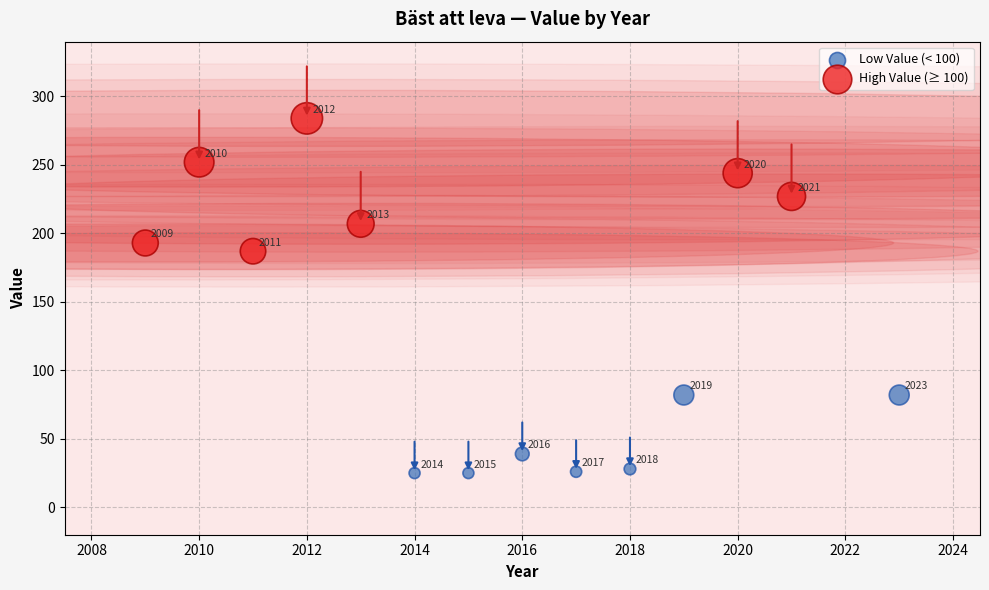

Which series reaches the minimum Y coordinate?

Low Value (< 100)